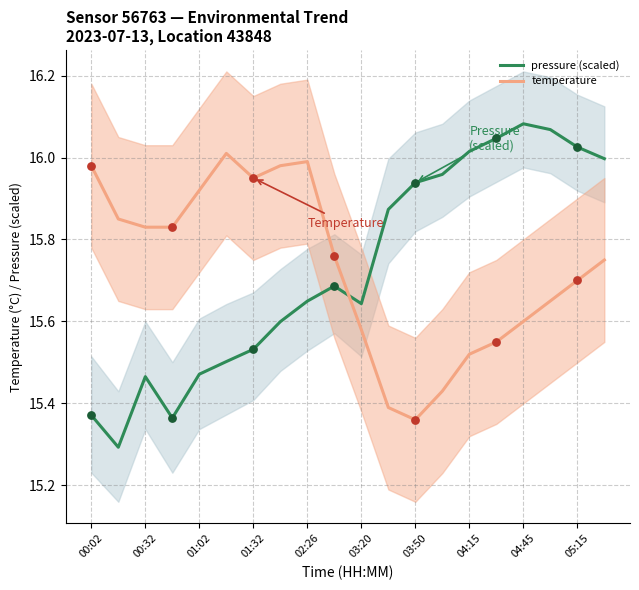

At which category is the sum across all series the highest?

19